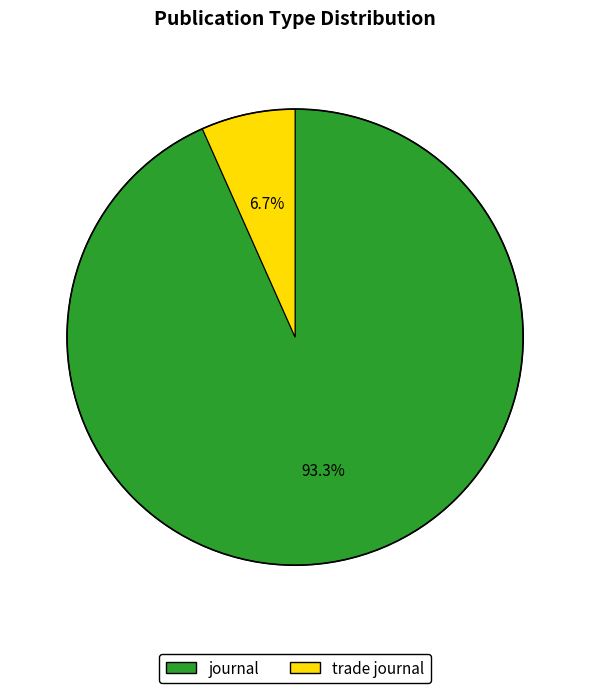

Does trade journal represent more than half of the total?

No